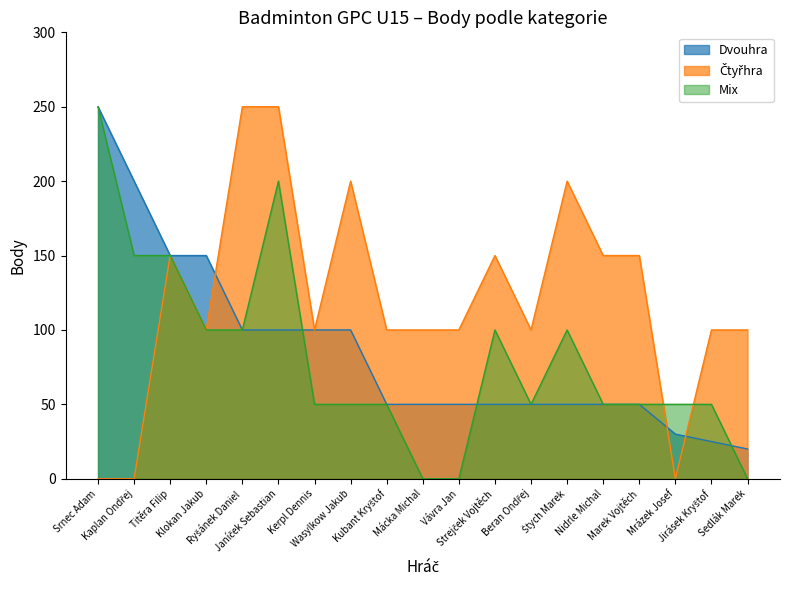

How many data points in Mix are less than 50?

3